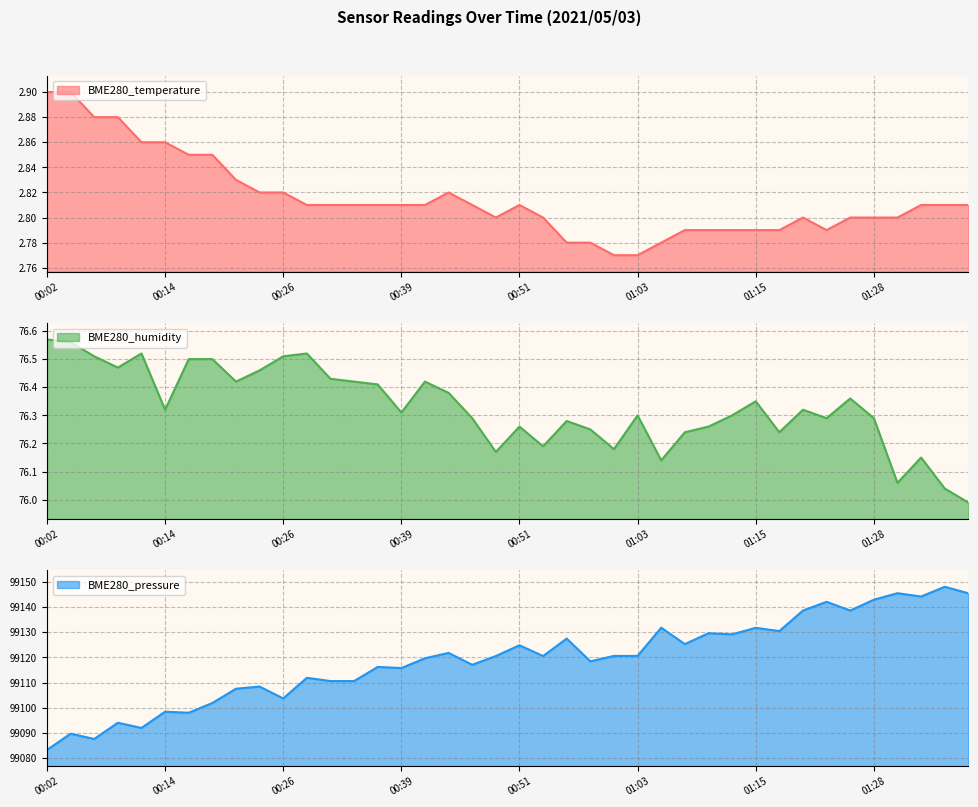

True or false: BME280_humidity and BME280_pressure intersect in this chart.

False